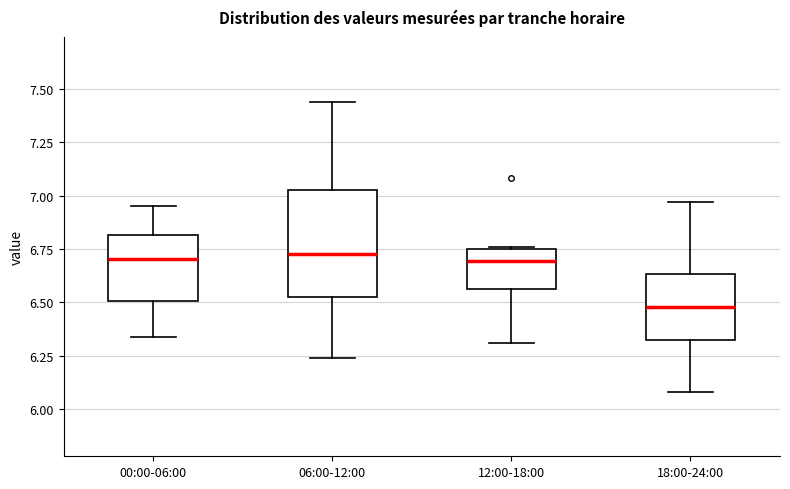

Reading left to right, read every box against the y-axis: the position of its median line, the range the box covers, and the ends of its whiskers. The values are not printed on the chart, so give them approximately, as read against the axis.

00:00-06:00: median 6.70, box 6.50 to 6.80, whiskers 6.35 to 6.95
06:00-12:00: median 6.75, box 6.55 to 7.05, whiskers 6.25 to 7.45
12:00-18:00: median 6.70, box 6.55 to 6.75, whiskers 6.30 to 6.75
18:00-24:00: median 6.50, box 6.30 to 6.65, whiskers 6.10 to 6.95